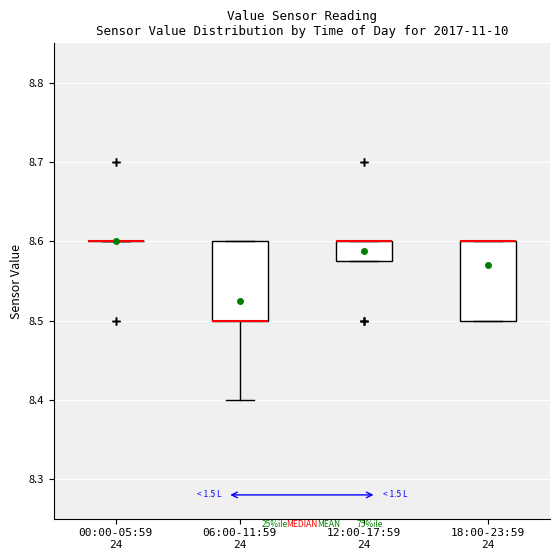

Reading left to right, read every box against the y-axis: the position of its median line, the range the box covers, and the ends of its whiskers. The values are not printed on the chart, so give them approximately, as read against the axis.

00:00-05:59 24: box collapsed to a line at 8.60, whiskers 8.60 to 8.60
06:00-11:59 24: median 8.50 (drawn on the box's lower edge), box 8.50 to 8.60, whiskers 8.40 to 8.60
12:00-17:59 24: median 8.60 (drawn on the box's upper edge), box 8.58 to 8.60, whiskers 8.58 to 8.60
18:00-23:59 24: median 8.60 (drawn on the box's upper edge), box 8.50 to 8.60, whiskers 8.50 to 8.60